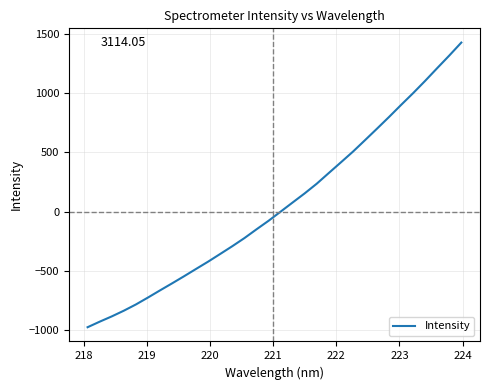

What is the difference between the maximum and minimum values?

2400.3